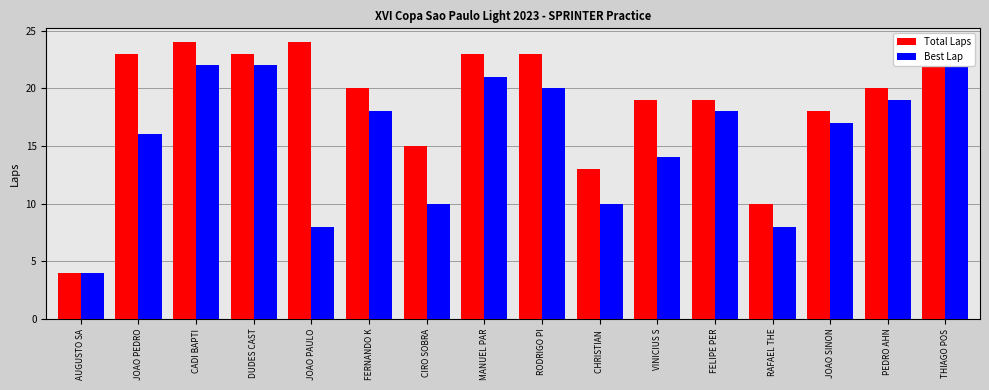

At PEDRO AHN, list the series in order from smallest to largest.

Best Lap, Total Laps